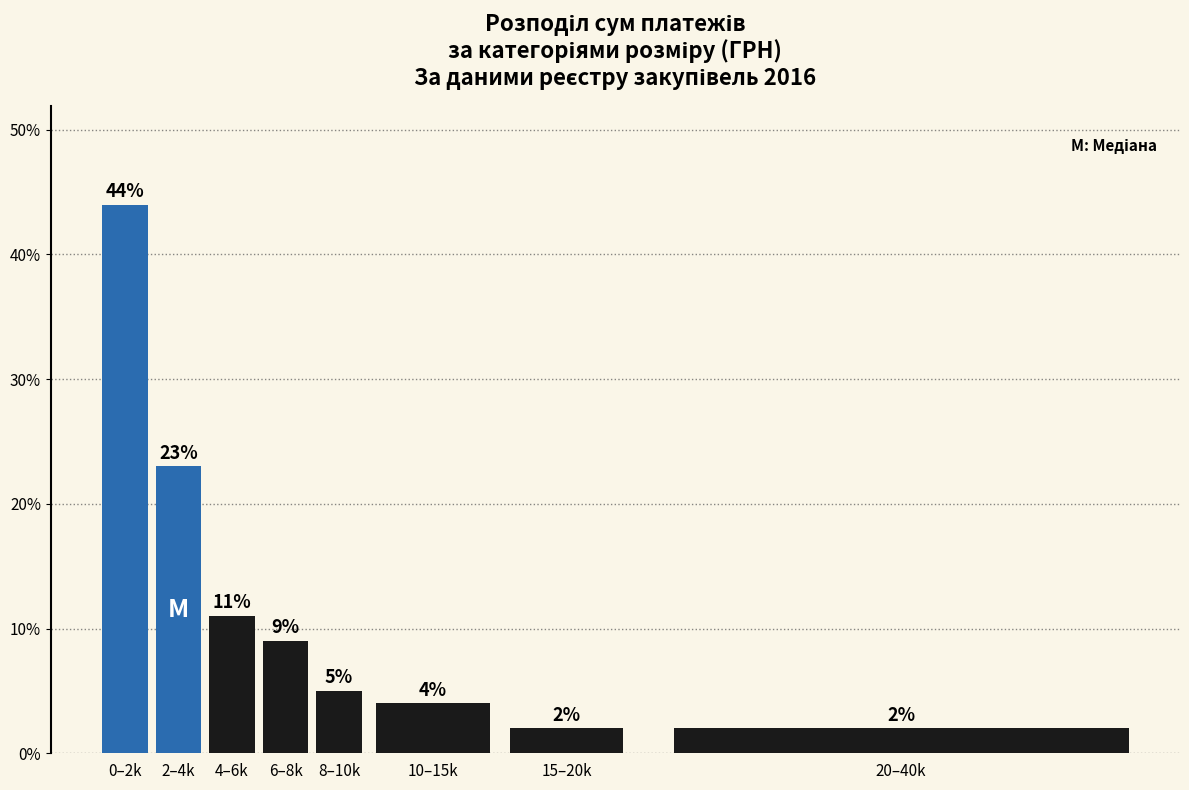

Reading left to right, what are all the values shown in this chart?

44	23	11	9	5	4	2	2